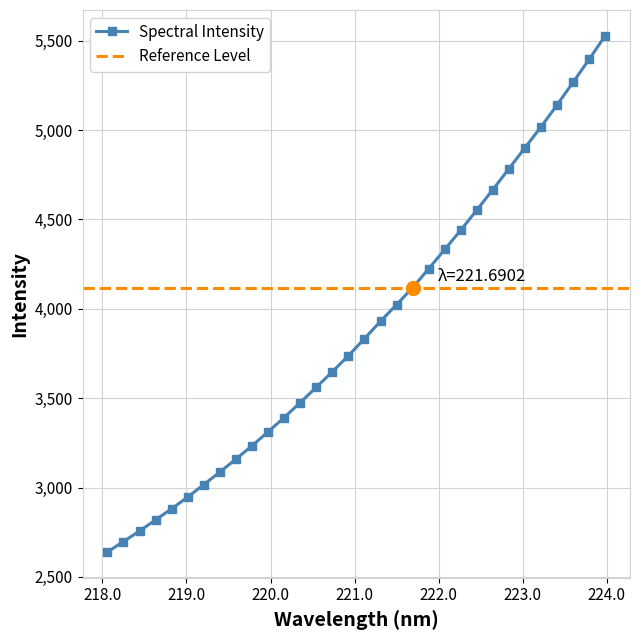

What is the change in value from 221.1174 to 221.4993?

+190.5